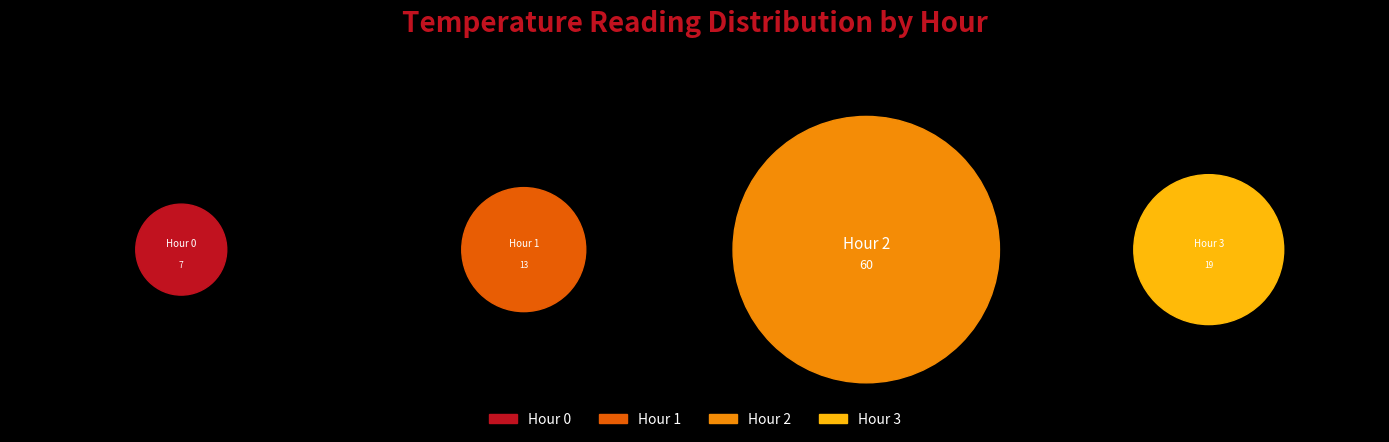

Do Hour 2 and Hour 0 together represent more than half of the pie?

Yes